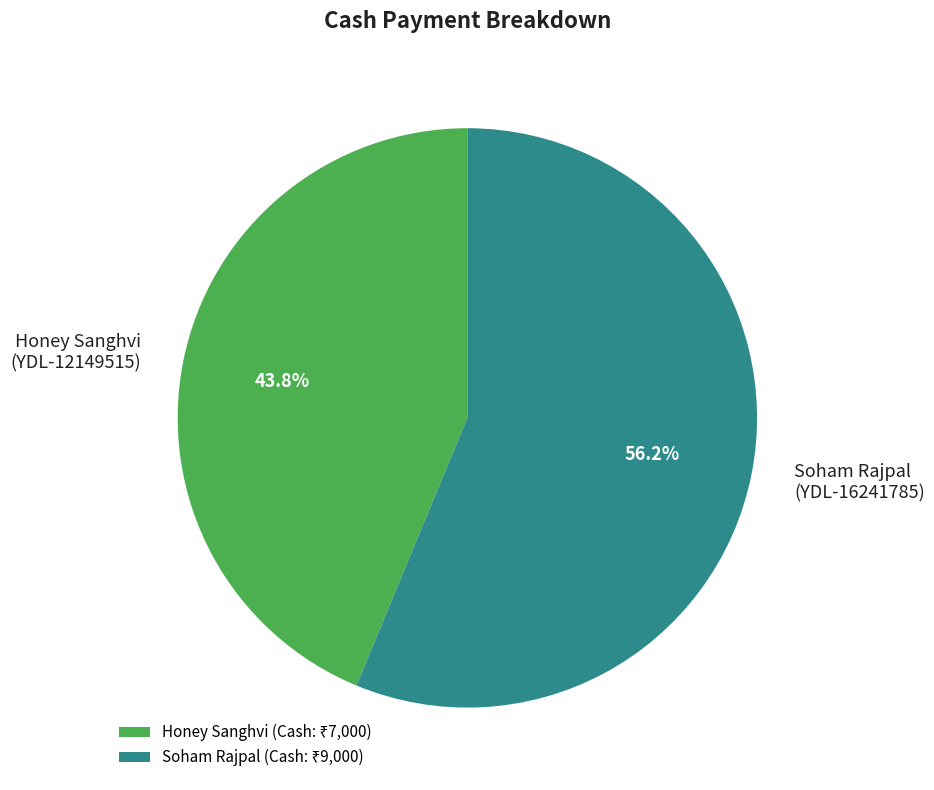

Does any single category account for the majority?

Yes